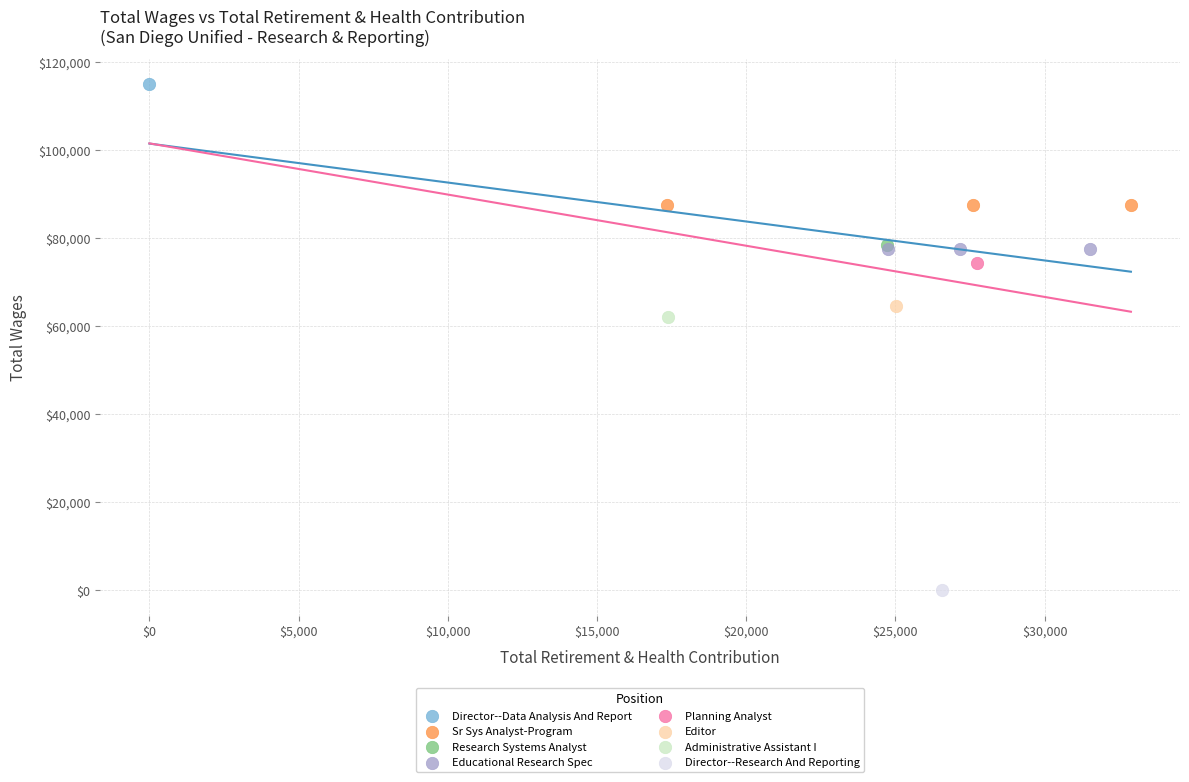

What are all the series names shown in the legend?

Director--Data Analysis And Report, Sr Sys Analyst-Program, Research Systems Analyst, Educational Research Spec, Planning Analyst, Editor, Administrative Assistant I, Director--Research And Reporting